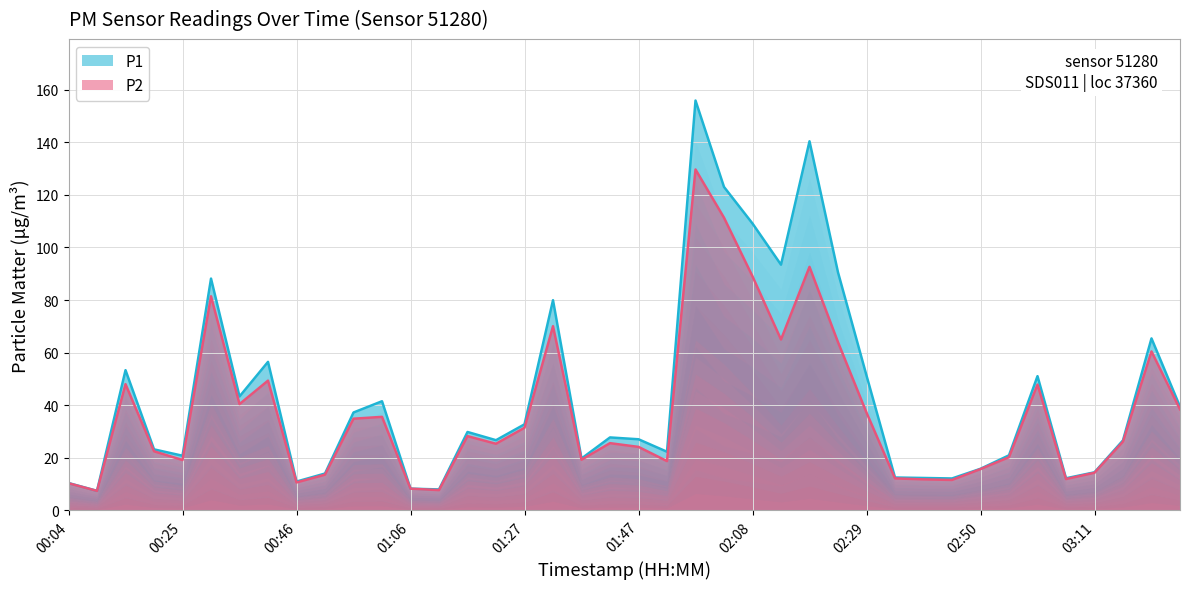

What position from the left is 03:06?

36